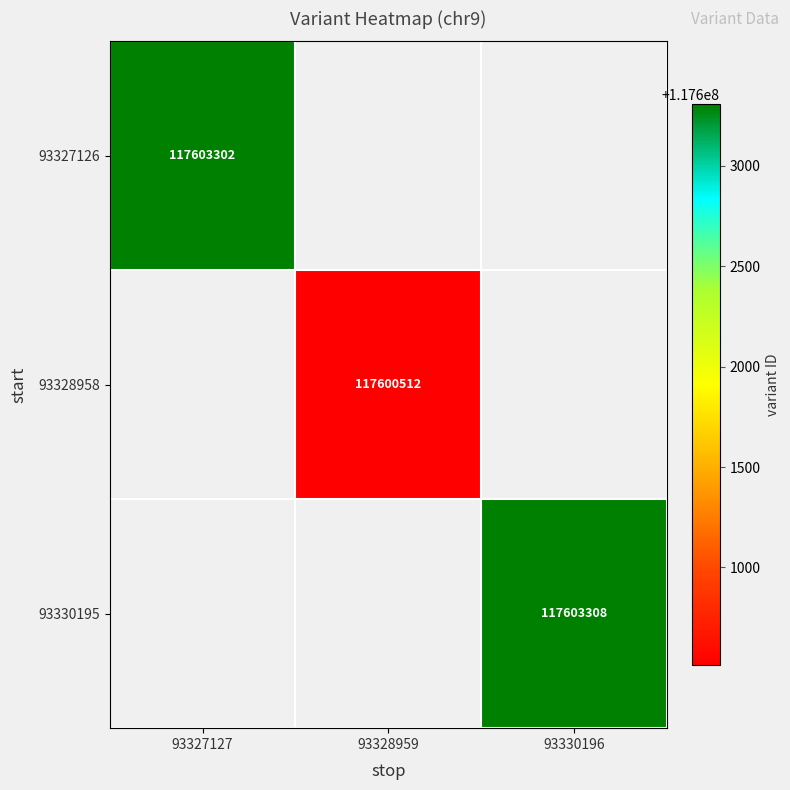

Count the number of categories in the chart.

3